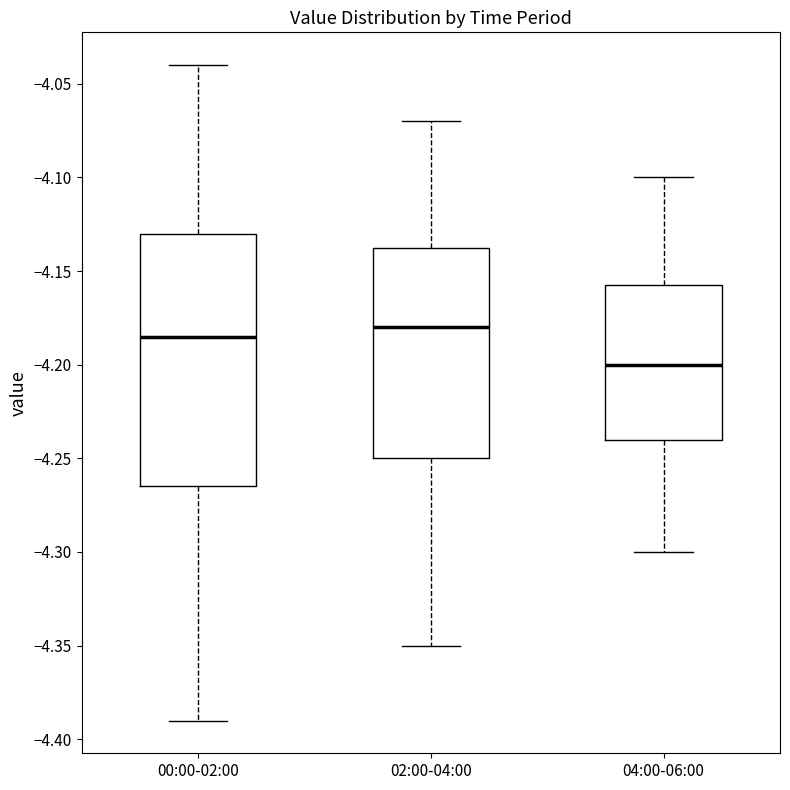

Which box is the tallest, from its lower edge to its upper edge?

00:00-02:00